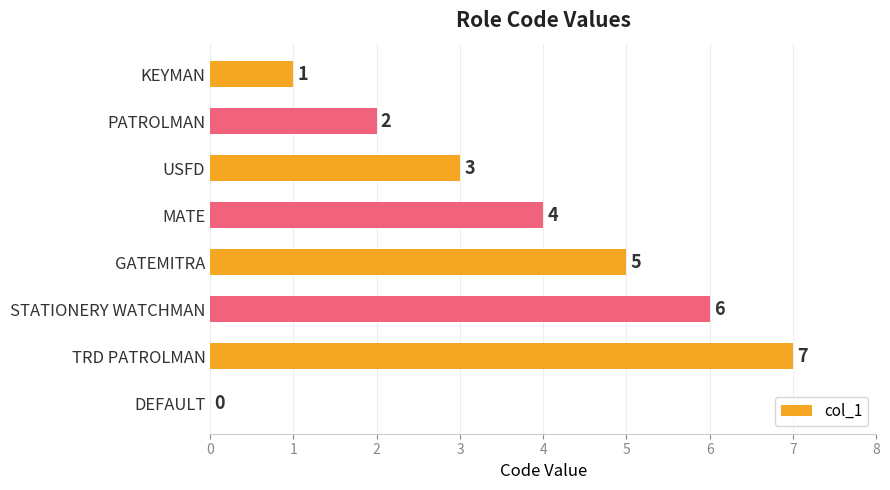

What is the change in value from USFD to TRD PATROLMAN?

+4